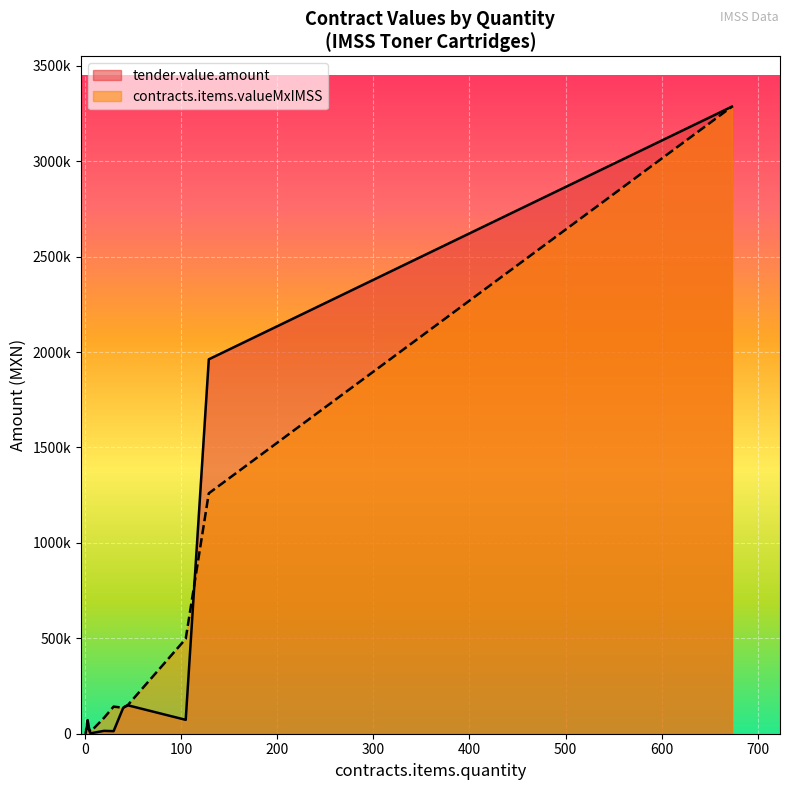

Count the number of data series in this chart.

2